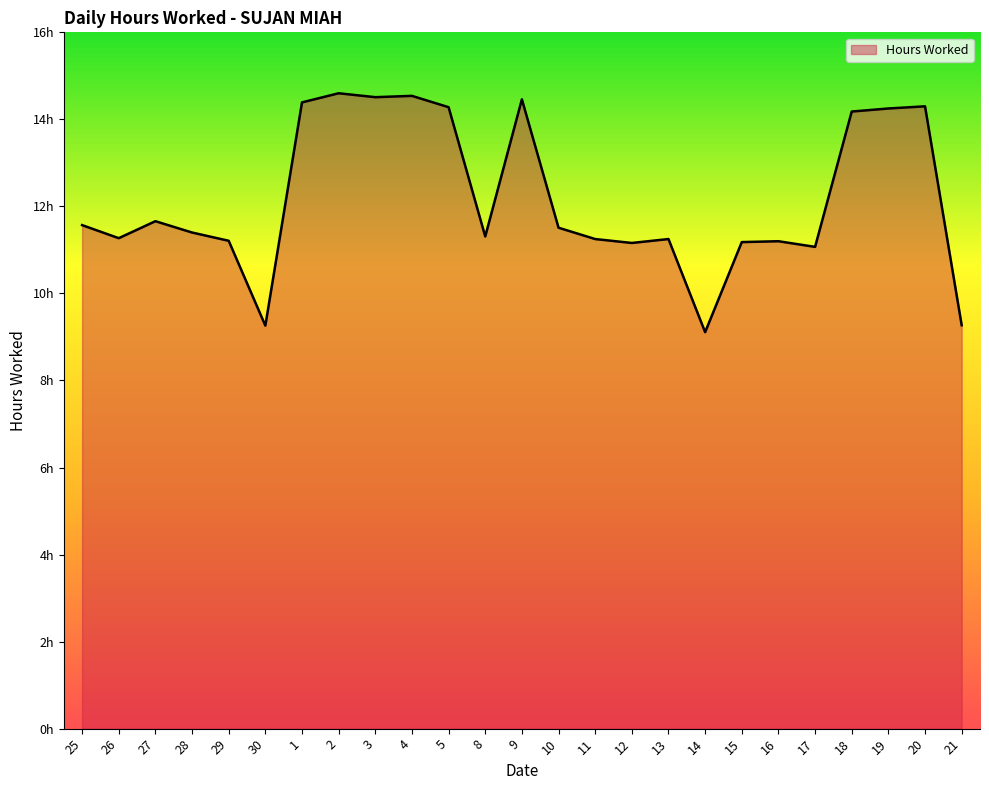

What is the sum of all values?

304.2